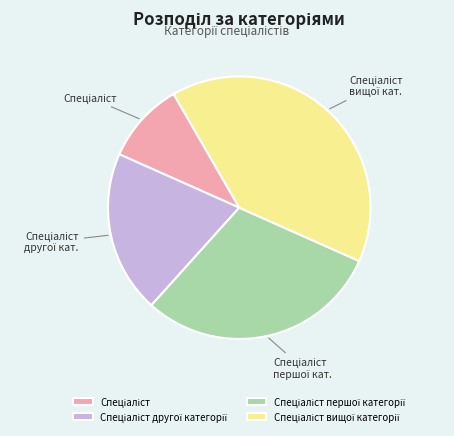

Is there a majority slice in this chart?

No